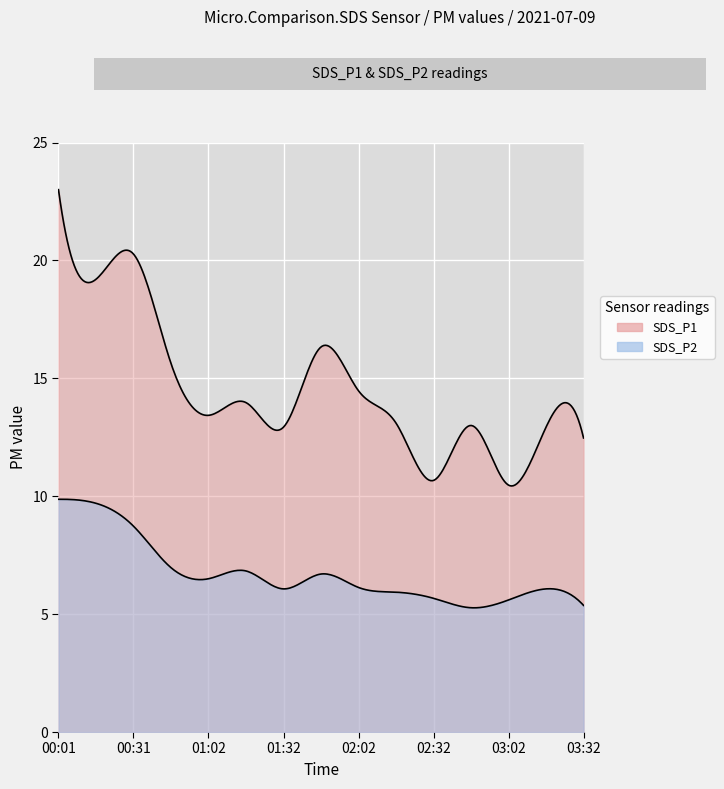

List the series in order of their overall mean, lowest first.

SDS_P2, SDS_P1